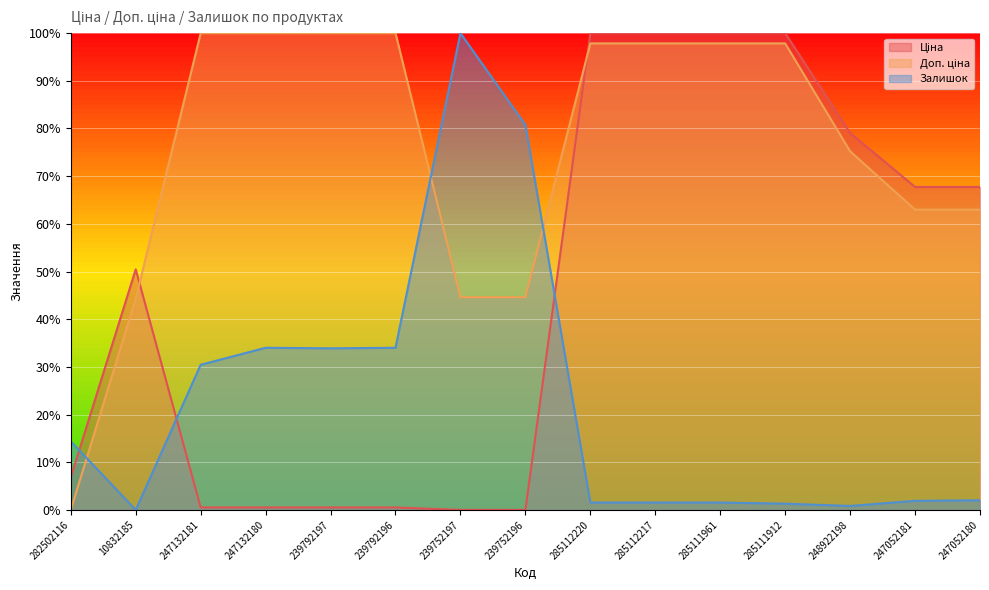

Which category has the lowest value across all series?

239752197